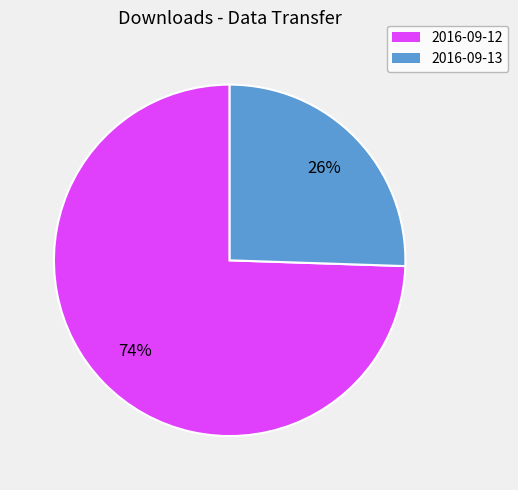

Which has a higher value, 2016-09-13 or 2016-09-12?

2016-09-12